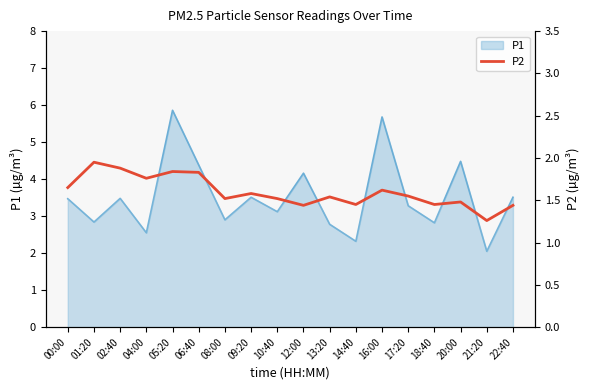

Does the chart display data point markers on the line(s)?

No